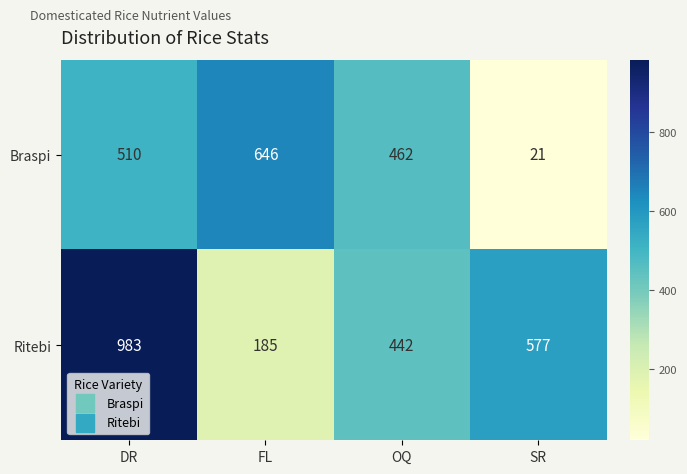

At which label does Ritebi first exceed 577?

DR